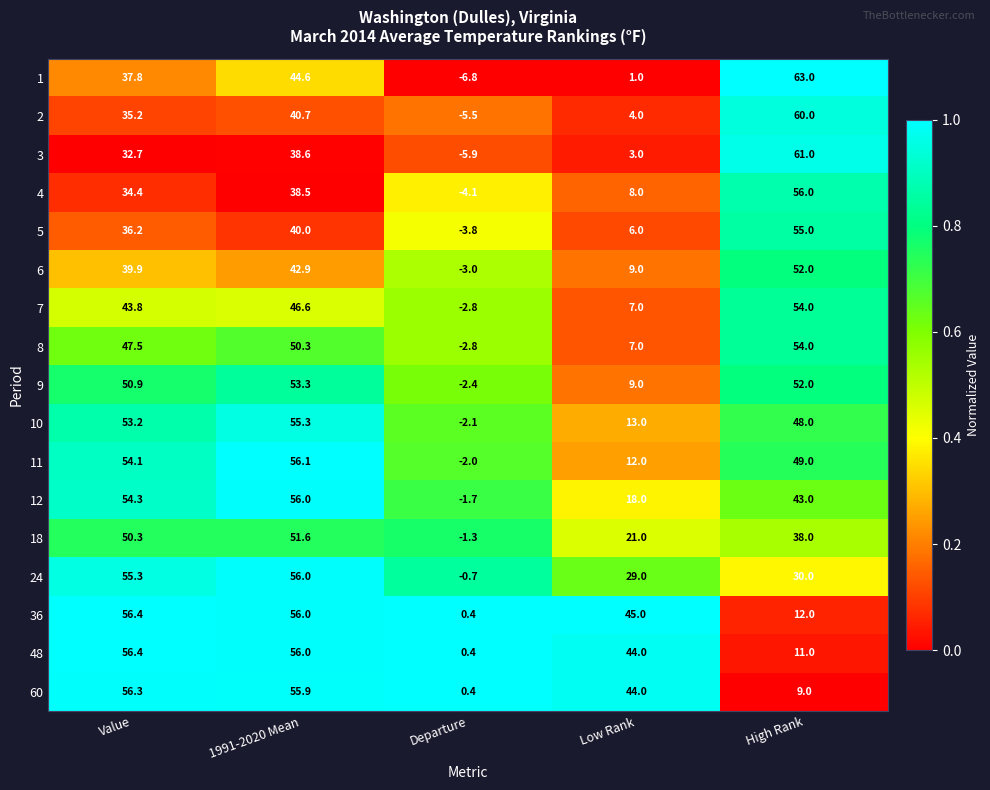

At which category does the chart reach its peak across all series?

High Rank